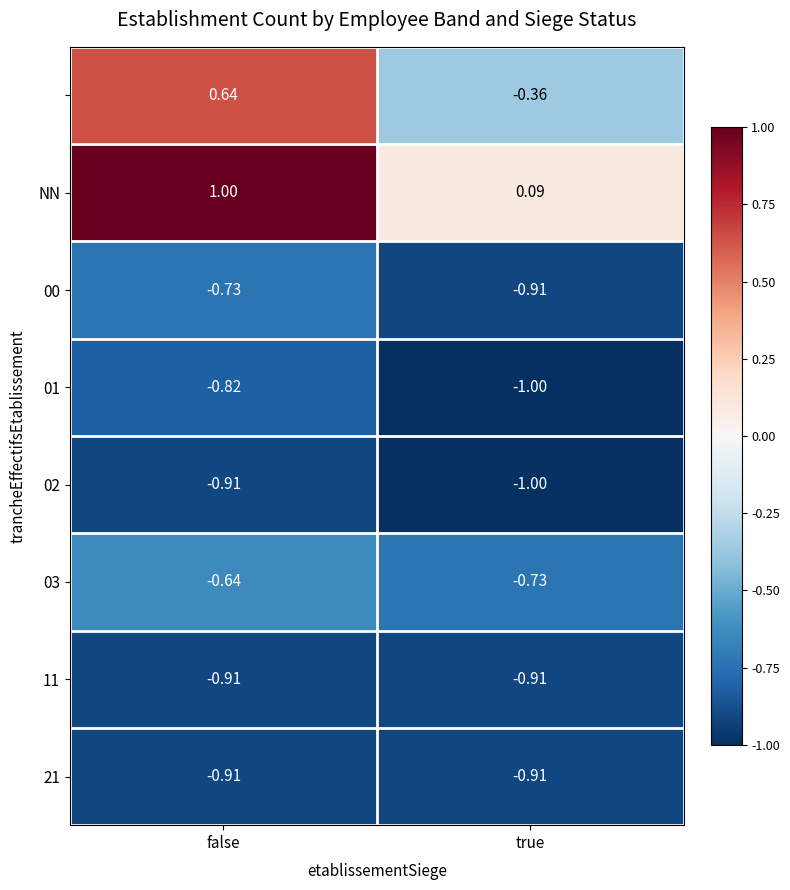

At which category is the sum across all series the highest?

false